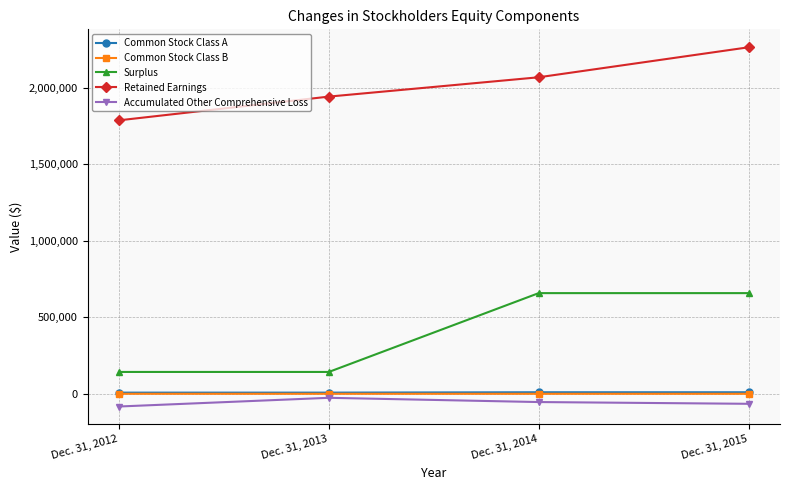

True or false: Surplus and Retained Earnings cross at least once.

False